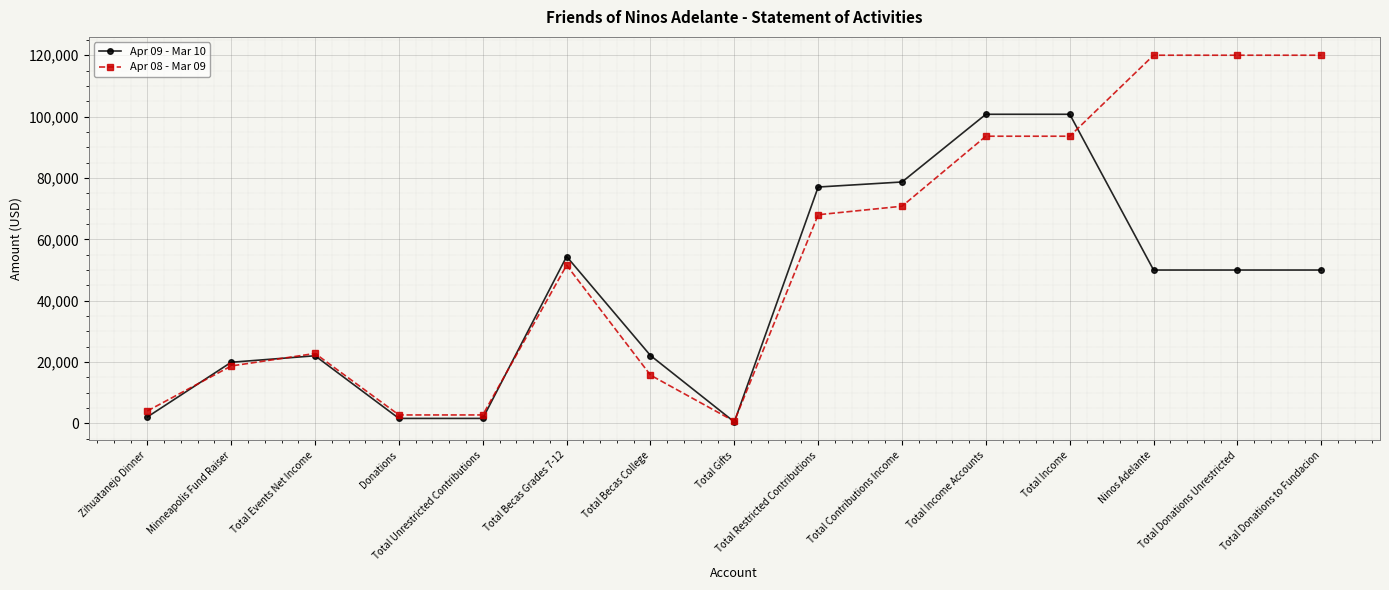

How many distinct data groups are displayed?

2